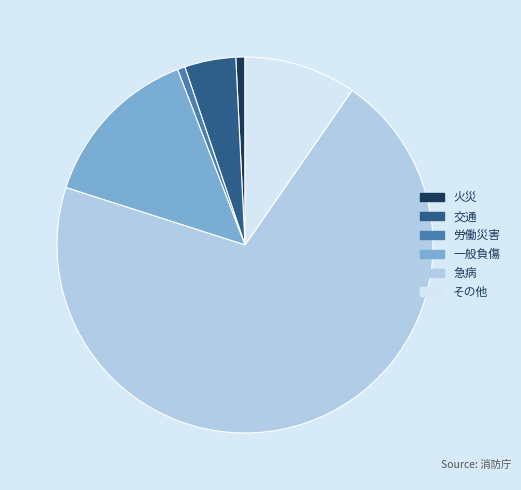

True or false: 急病 accounts for 70% of the total.

True